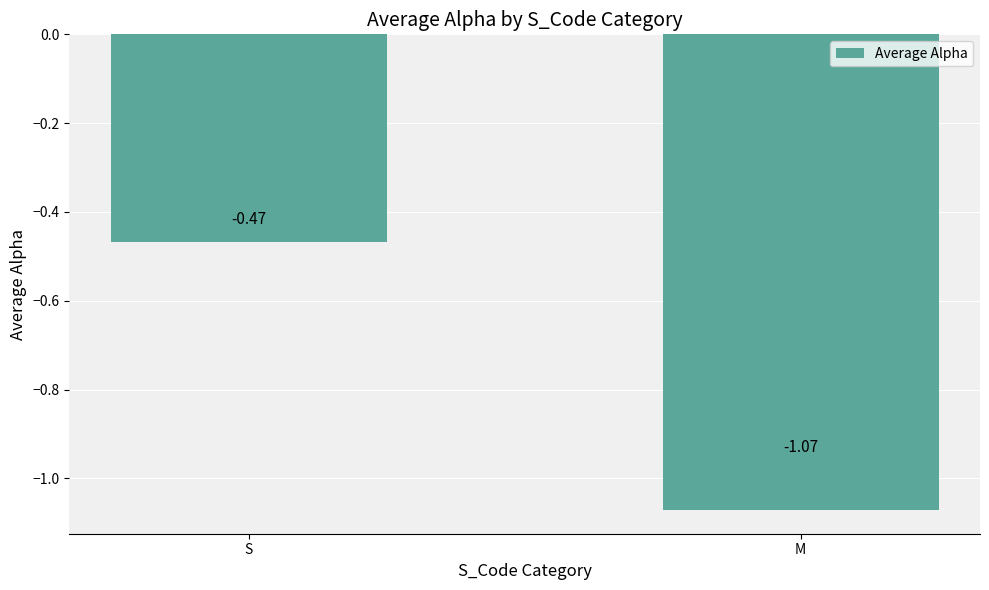

List the labels in order of value, smallest first.

M, S